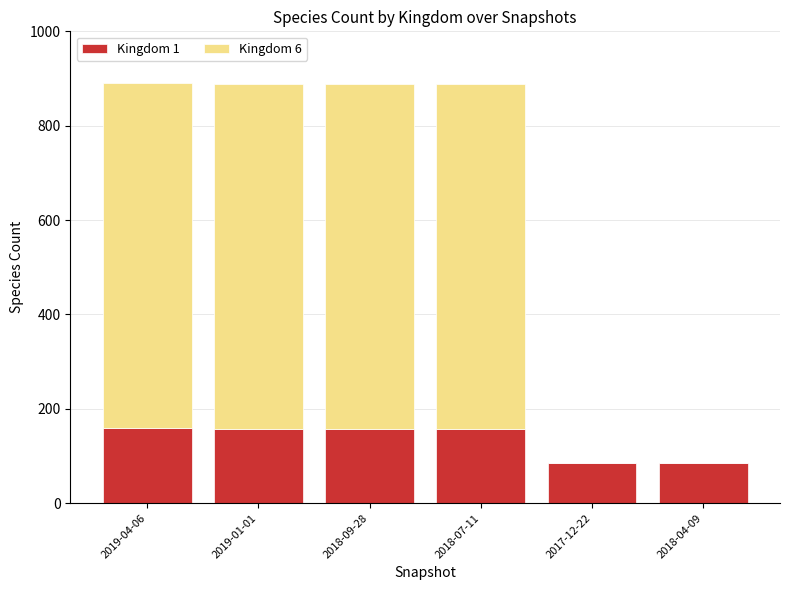

True or false: Kingdom 1 has a value of 86 at 2017-12-22.

True